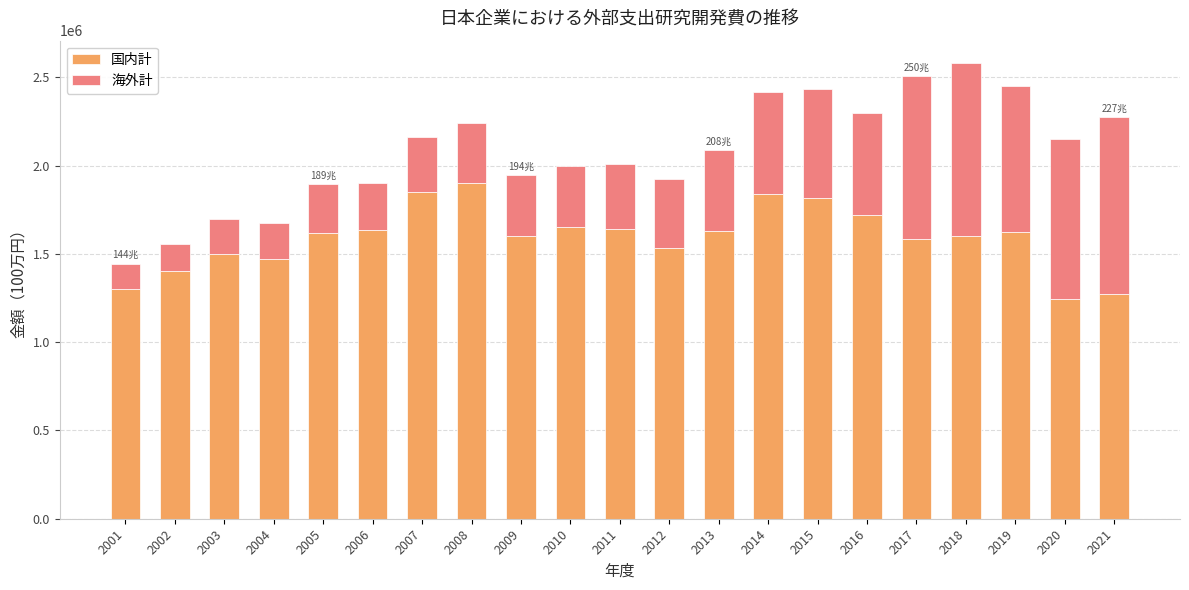

What is the value of the 国内計 bar at the 13th from the left?

1626608